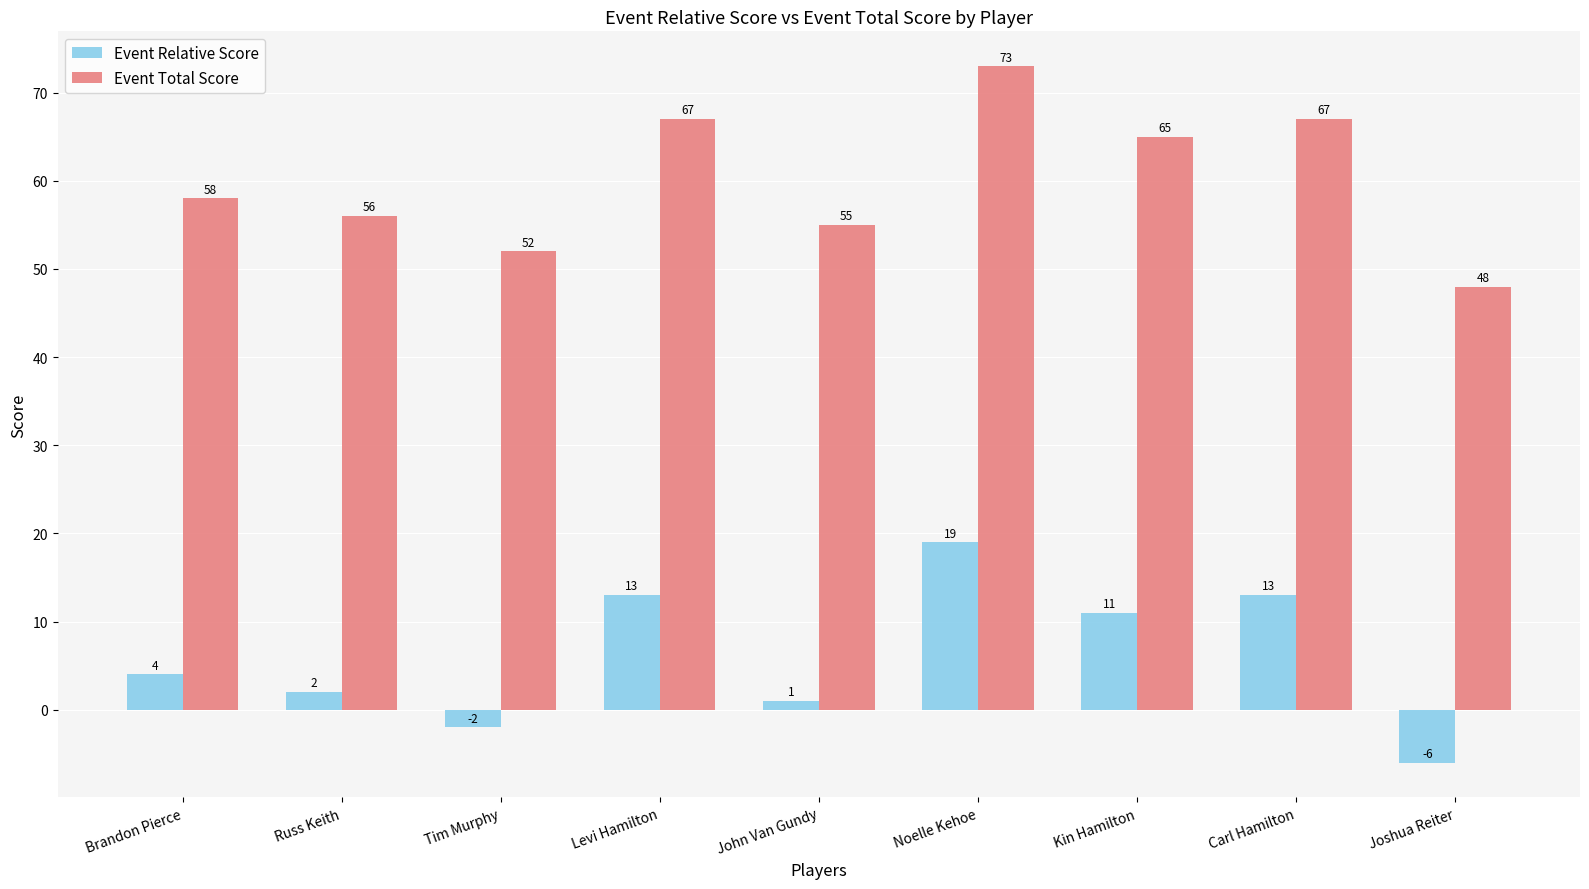

What is the total value across all series at Russ Keith?

58